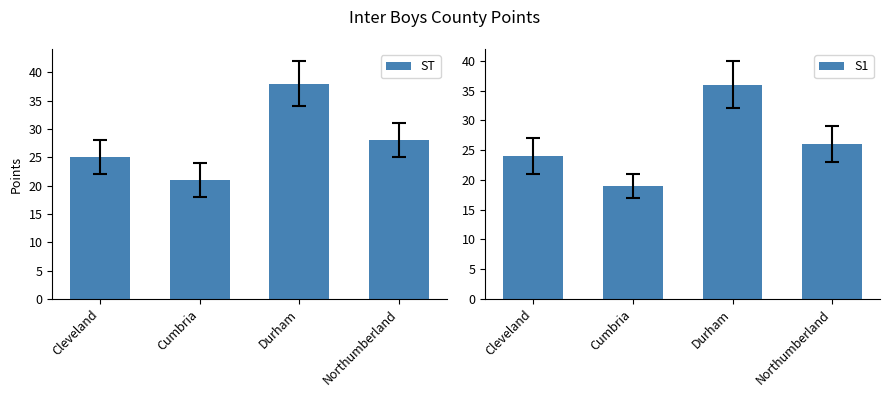

List the labels in order of ST value, largest first.

Durham, Northumberland, Cleveland, Cumbria